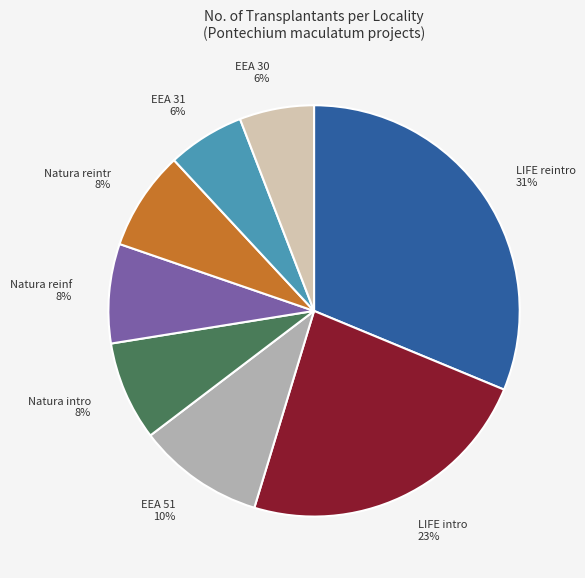

Does EEA 31 6% account for over 50% of the chart?

No